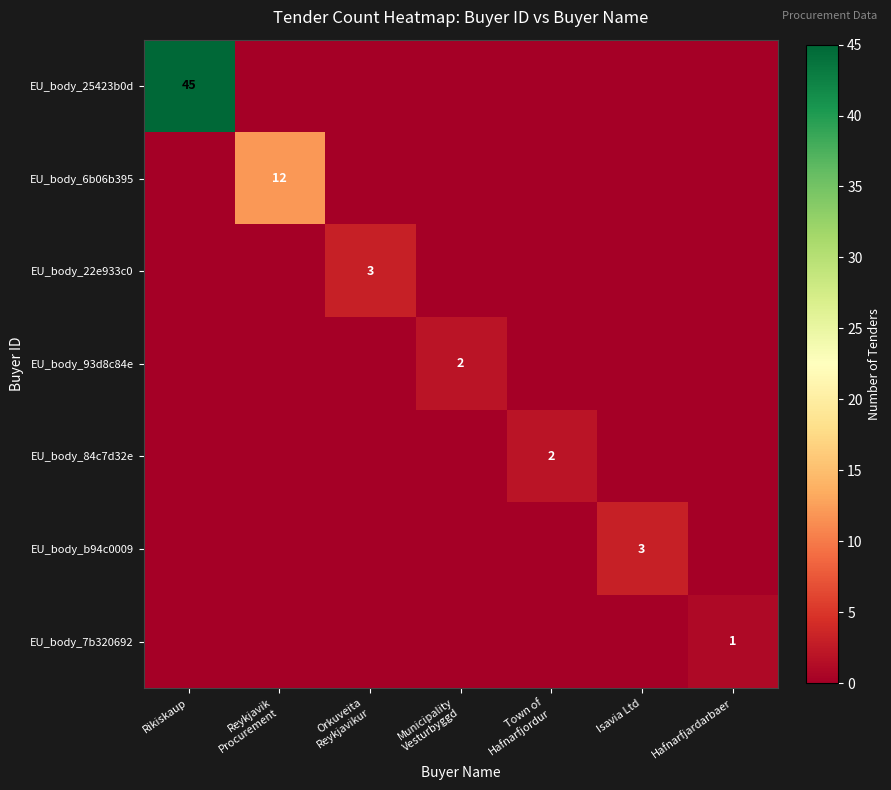

The value of EU_body_25423b0d at Rikiskaup is 29. True or false?

False